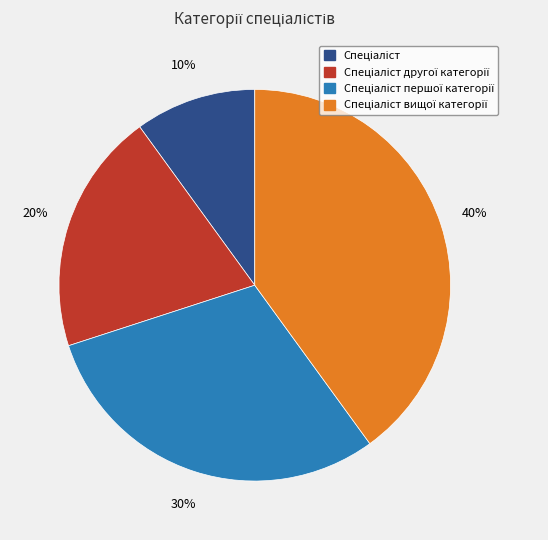

To the nearest percent, what is the average slice percentage?

25%